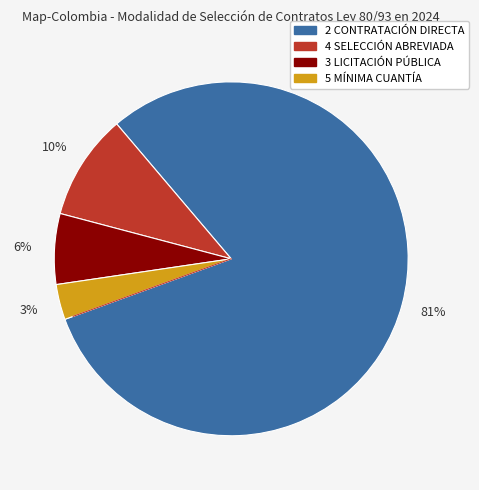

Does any single category account for the majority?

Yes